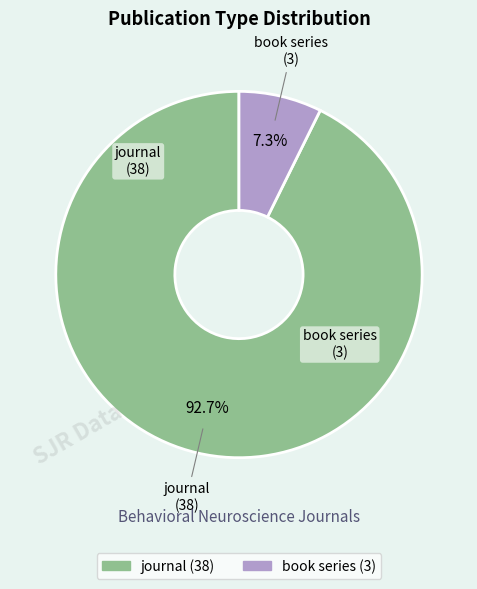

What is the total percentage of journal and book series?

100.0%